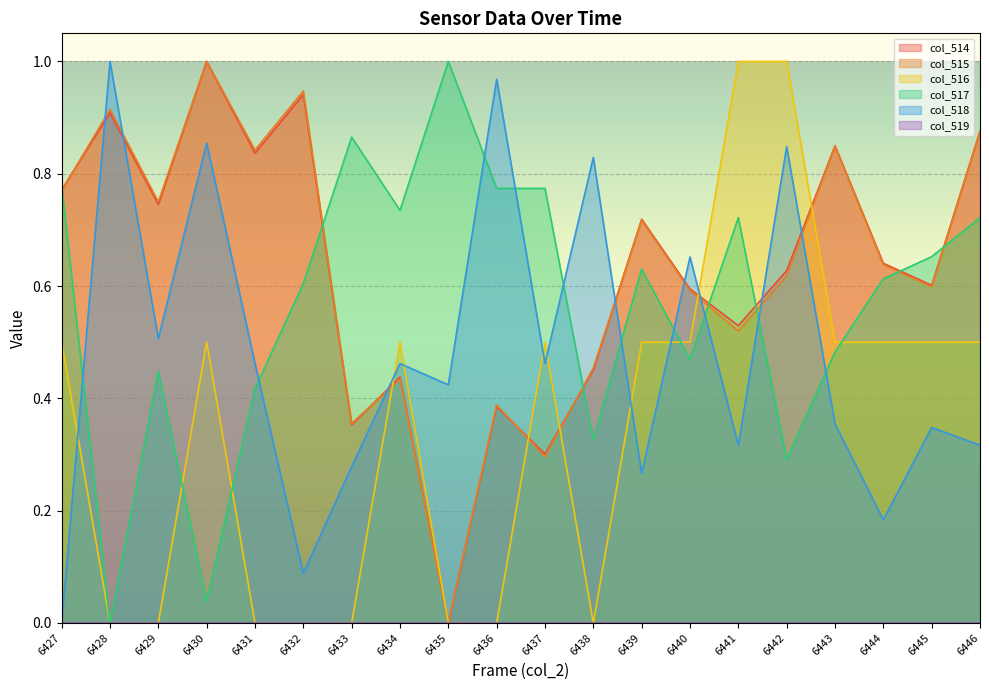

The value of col_518 at 6441 is 0.2. True or false?

False